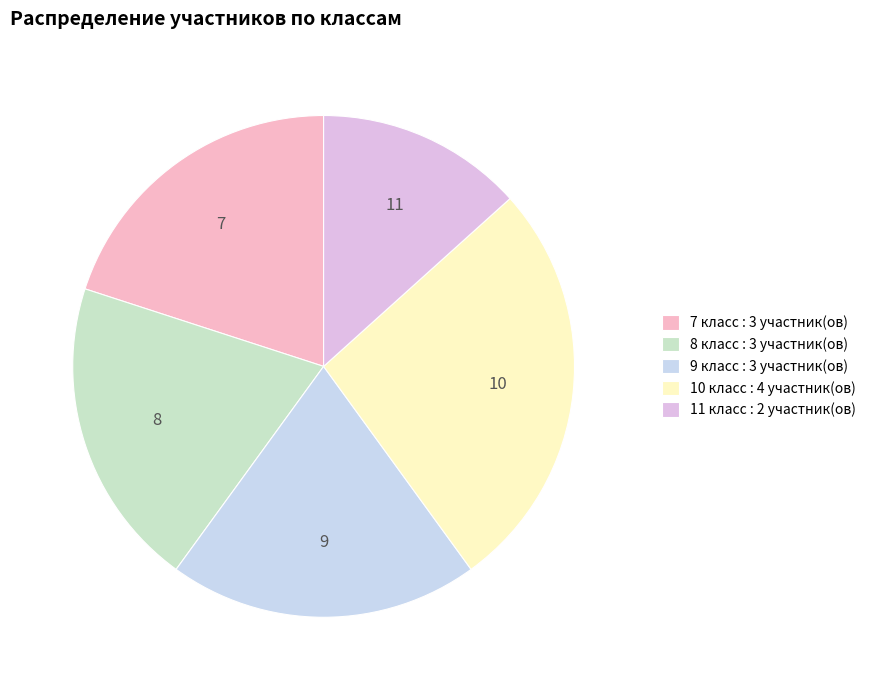

To the nearest percent, what portion does 10 класс represent?

27%